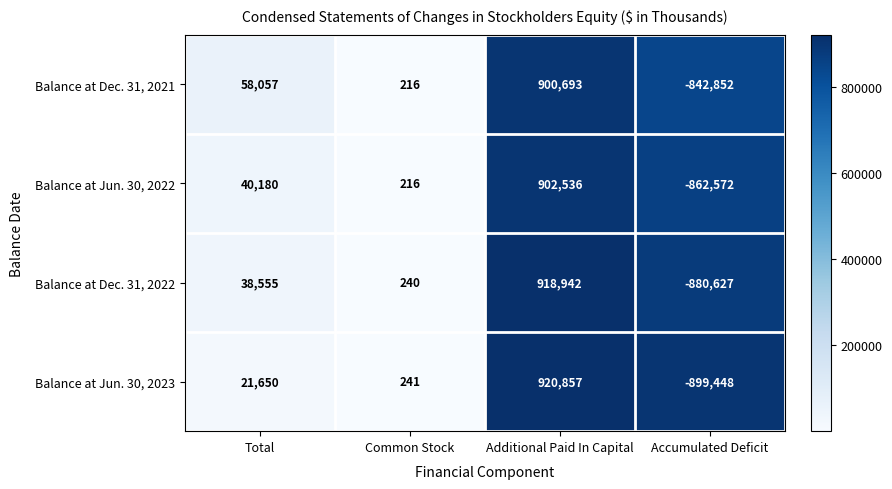

Rank the series by their maximum value, from highest to lowest.

Balance at Jun. 30, 2023, Balance at Dec. 31, 2022, Balance at Jun. 30, 2022, Balance at Dec. 31, 2021